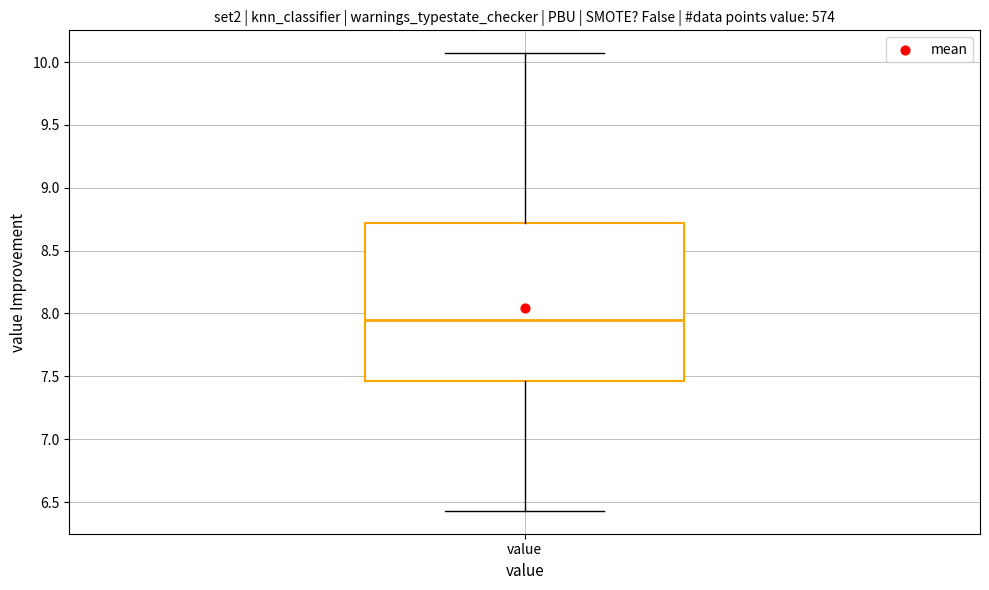

Where does the lower whisker of the box for value end on the y-axis? The values are not printed on the chart, so give them approximately, as read against the axis.

6.45